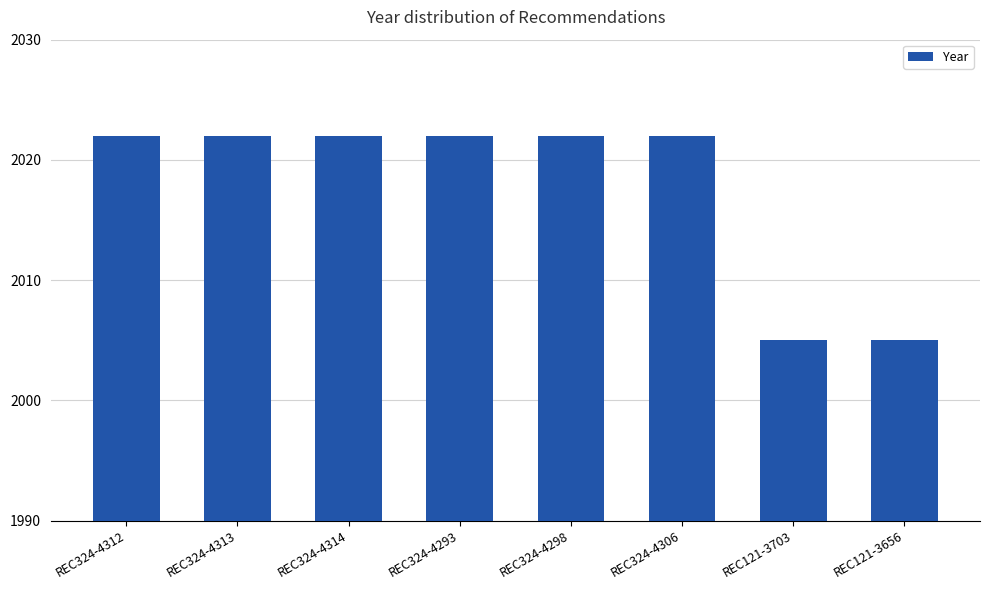

Reading left to right, extract all data points from this chart.

REC324-4312=2022	REC324-4313=2022	REC324-4314=2022	REC324-4293=2022	REC324-4298=2022	REC324-4306=2022	REC121-3703=2005	REC121-3656=2005